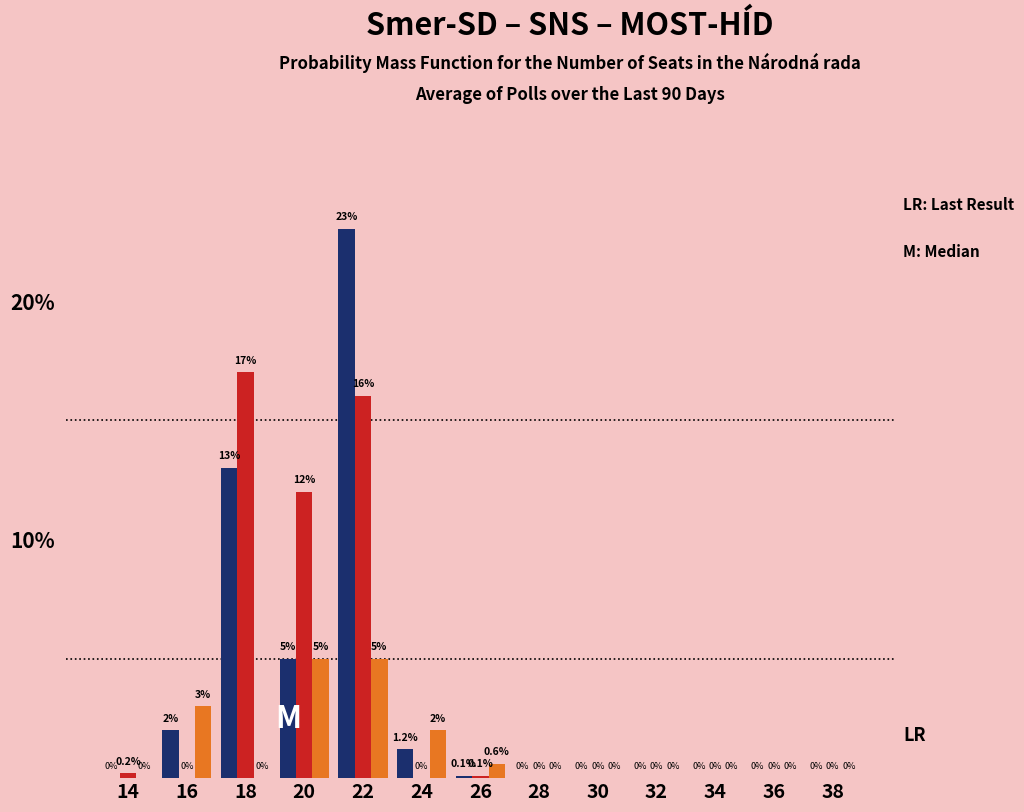

At which category is the sum across all series the highest?

22